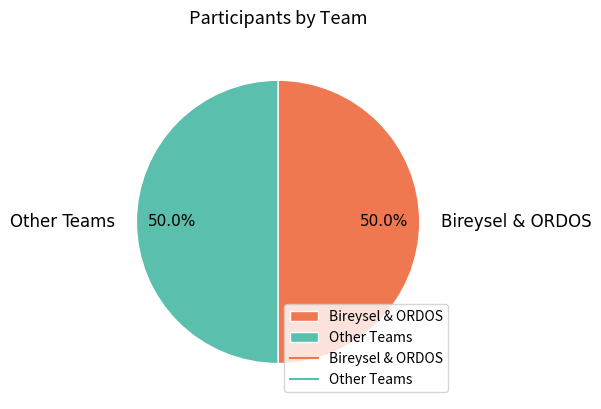

Approximately how many times larger is the value at Other Teams compared to Bireysel & ORDOS?

1.0